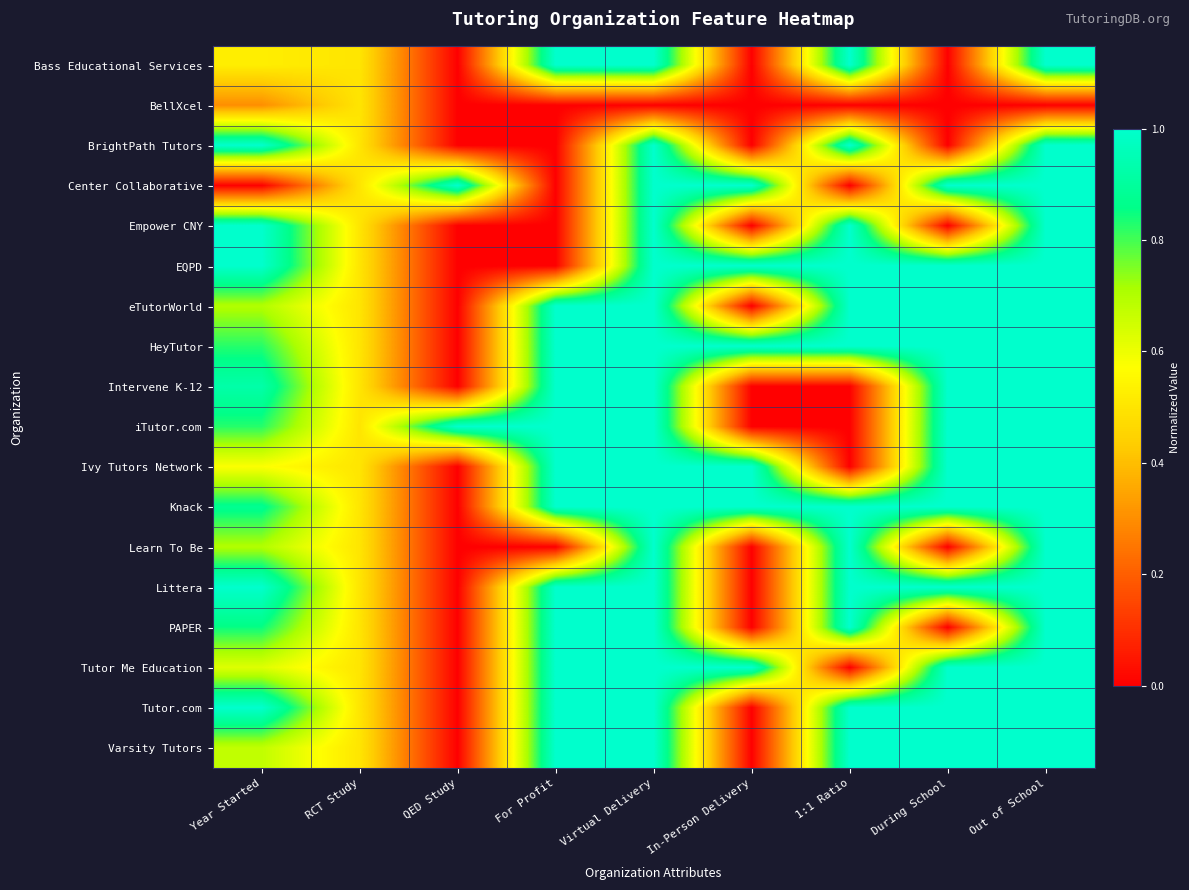

At which category is the sum across all series the highest?

Virtual Delivery